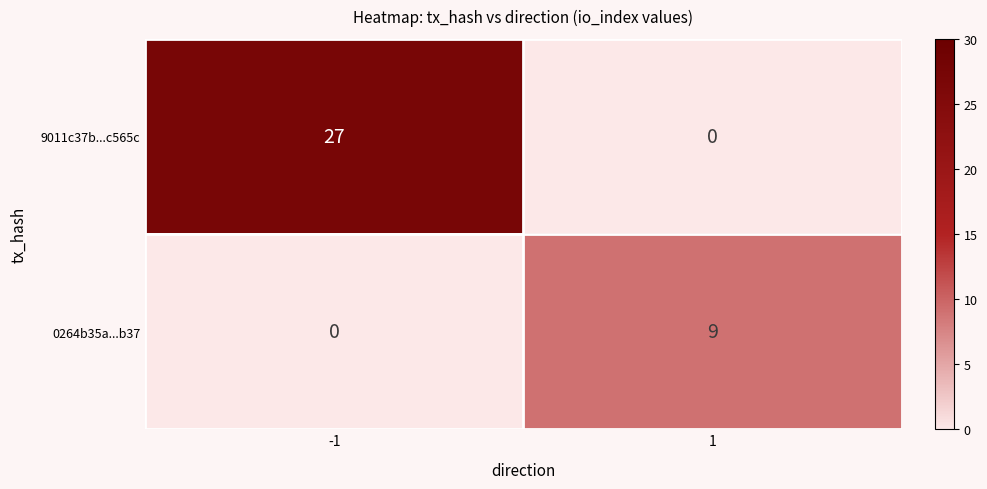

What is the greatest value displayed?

27